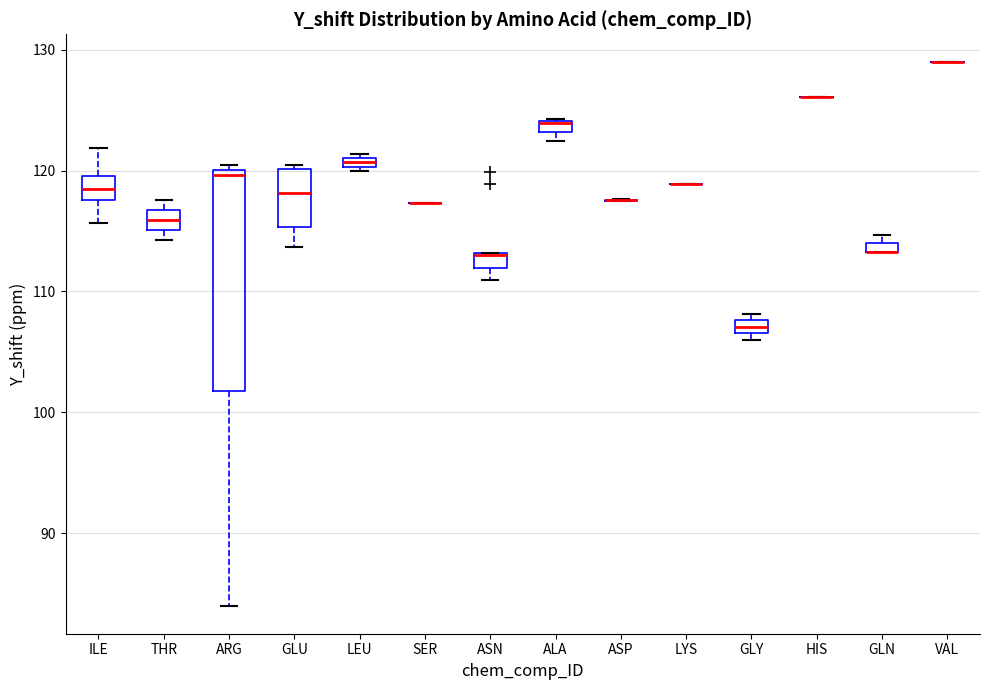

Where does the upper whisker of the box for ILE end on the y-axis? The values are not printed on the chart, so give them approximately, as read against the axis.

122